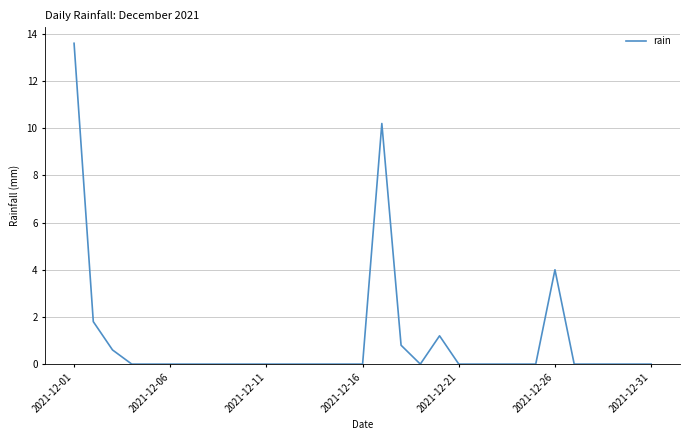

What is the maximum value shown in the chart?

13.6